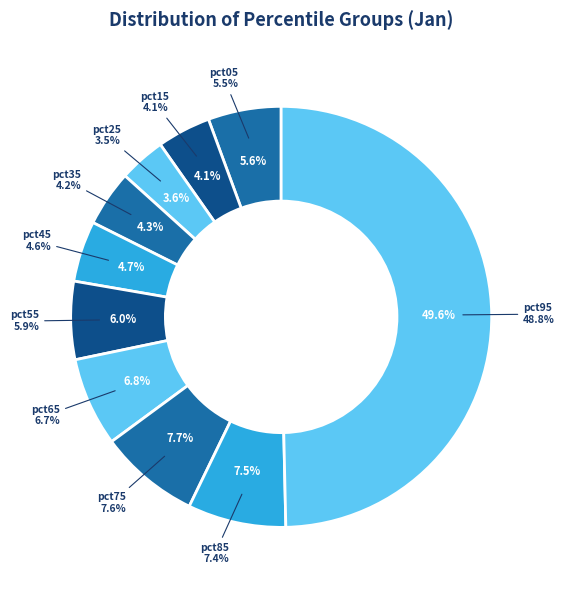

Is it true that pct35 is 4% of the pie?

True